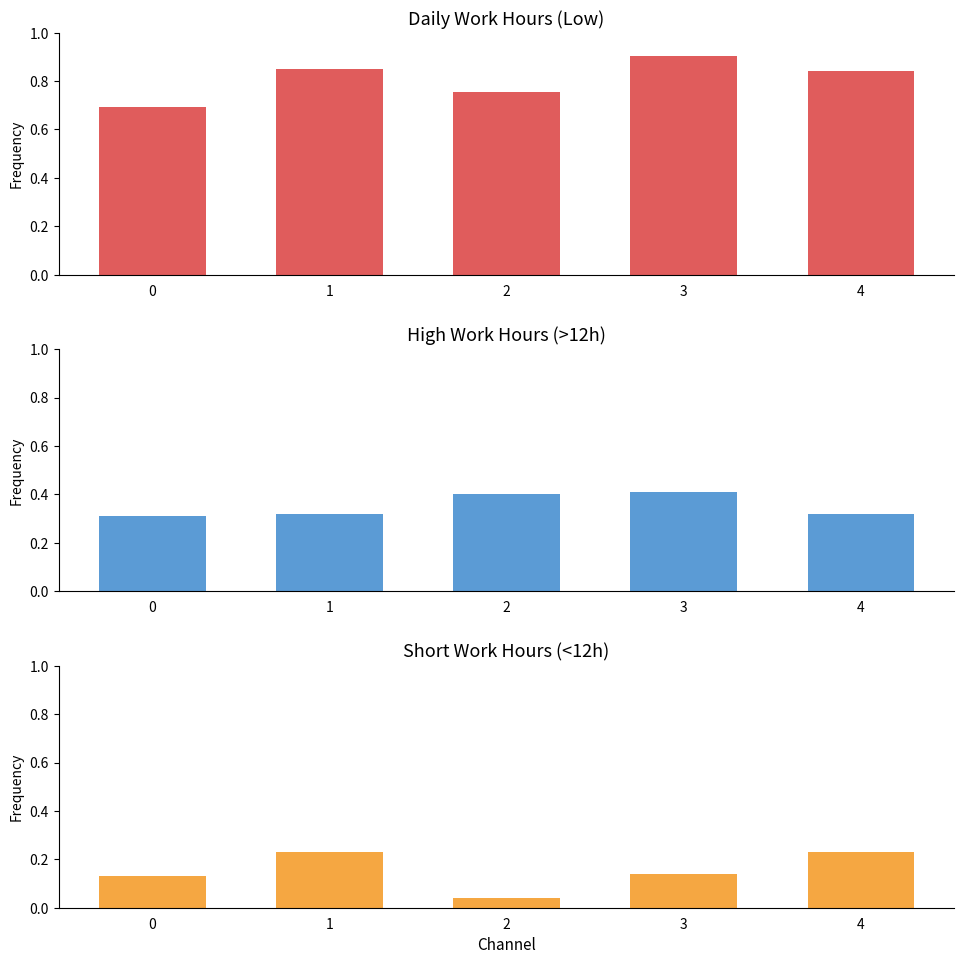

Count the High Work Hours (>=13h) values in the range 0 to 1.

5